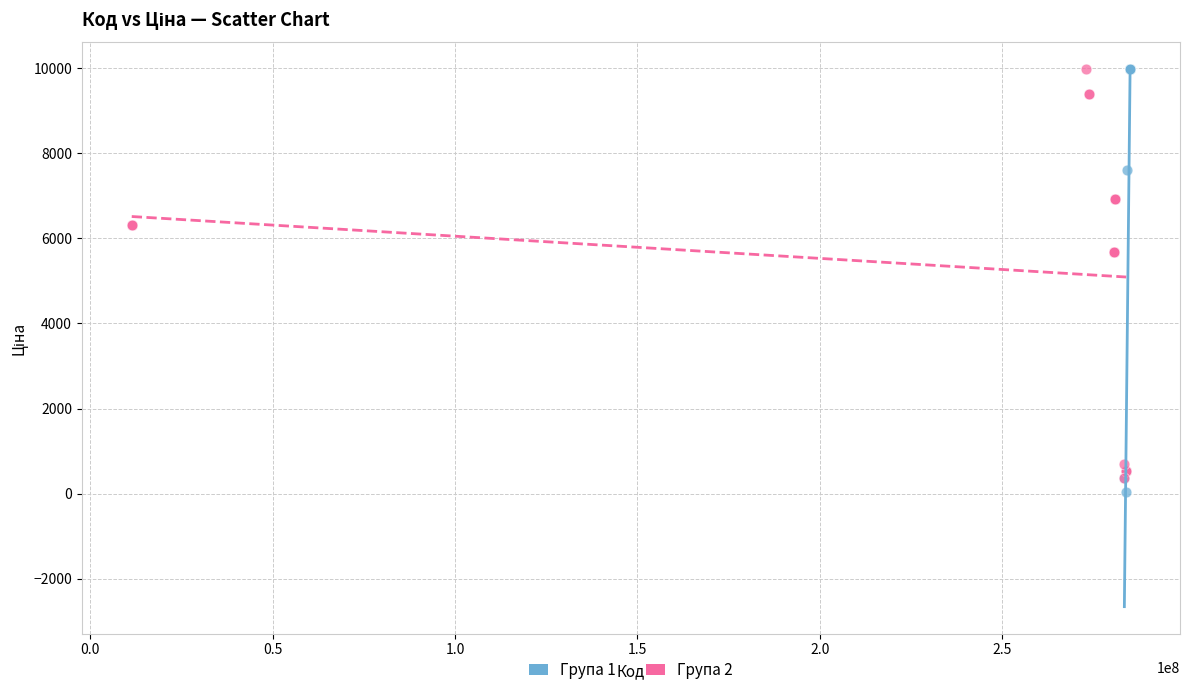

Which series reaches the minimum Y coordinate?

Група 1